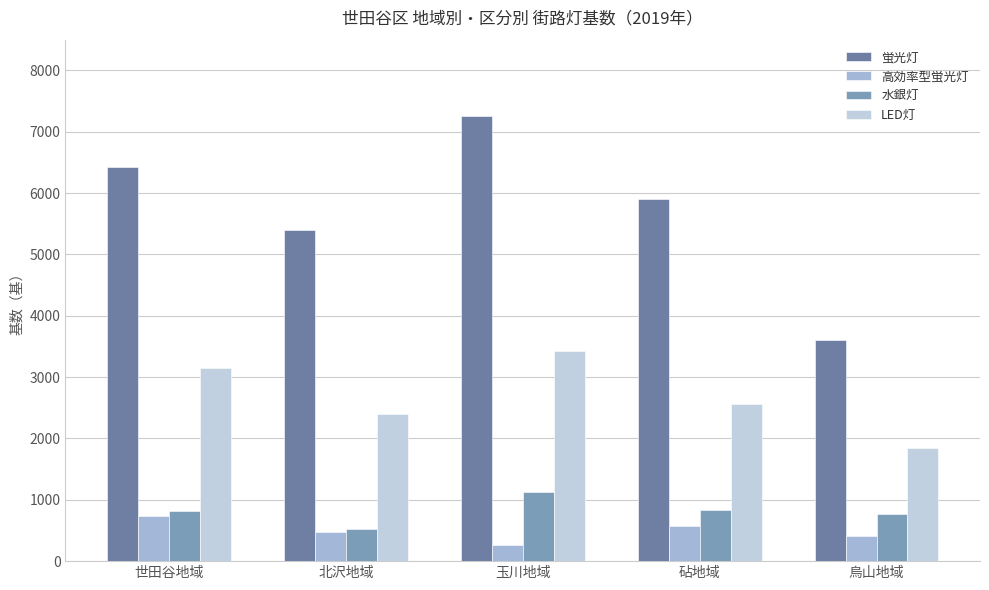

Where is 水銀灯 nearest to the value 828?

砧地域